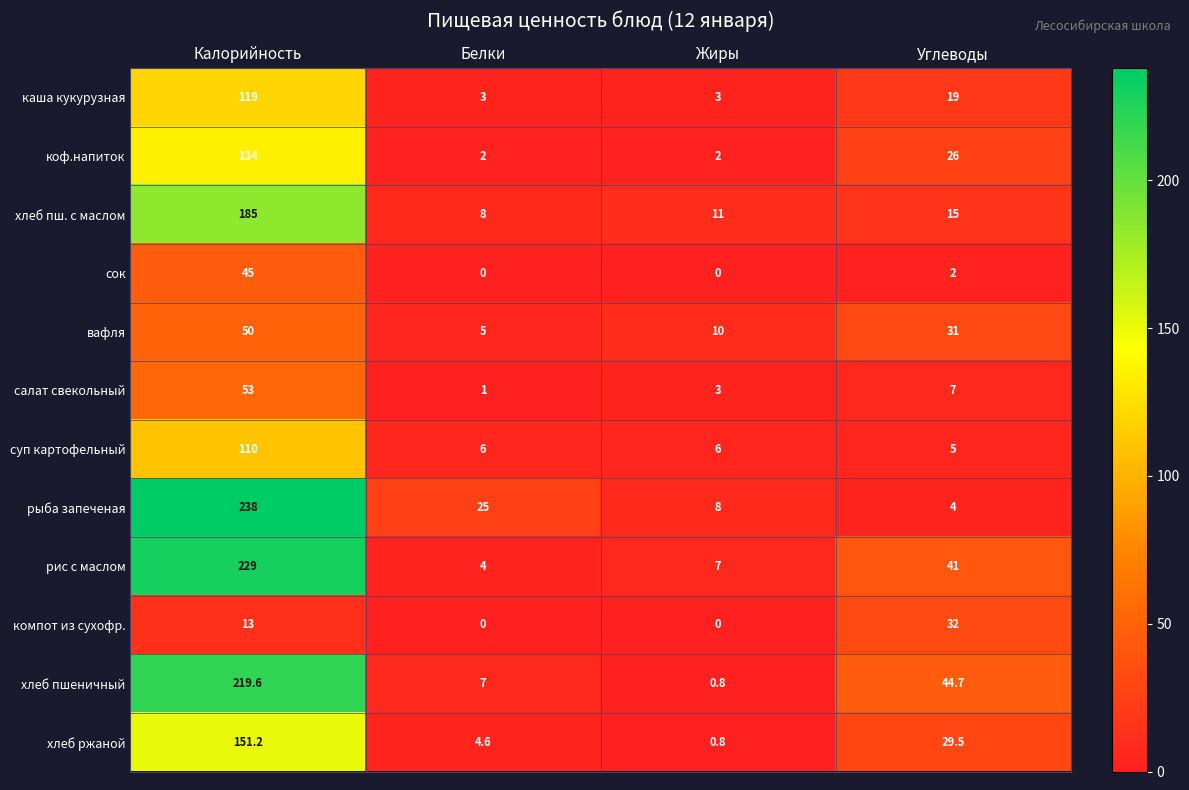

How many series are shown in this chart?

12